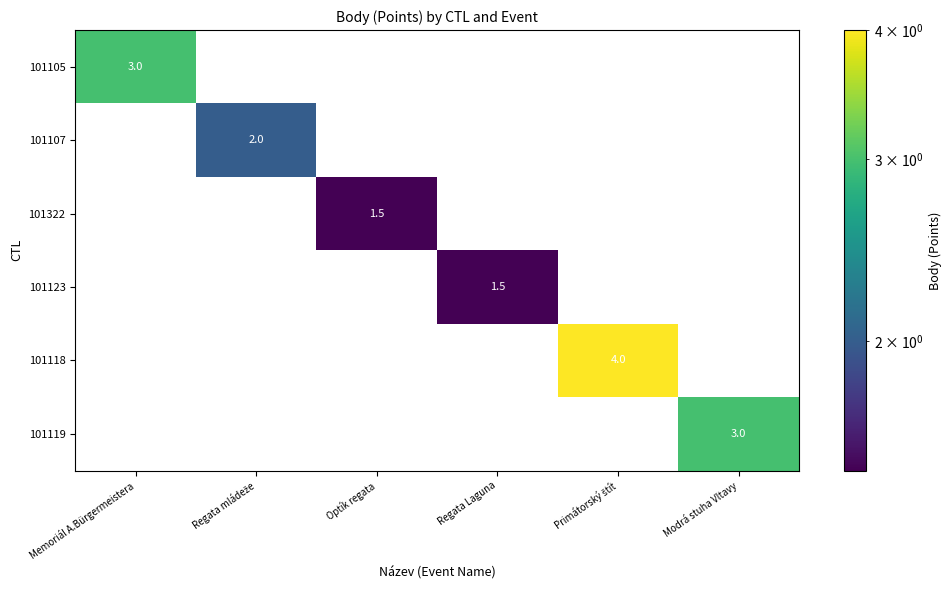

What is the sum of the 101123 values at Regata Laguna and Modrá stuha Vltavy?

1.5